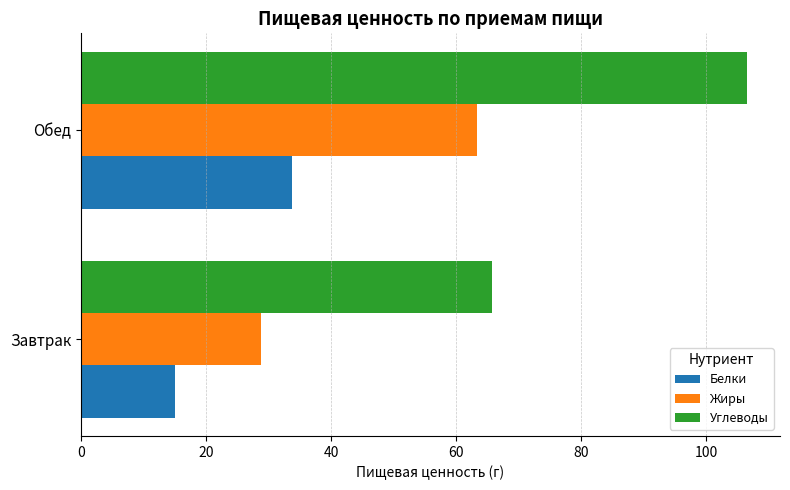

What is the average value of the Жиры series?

46.1